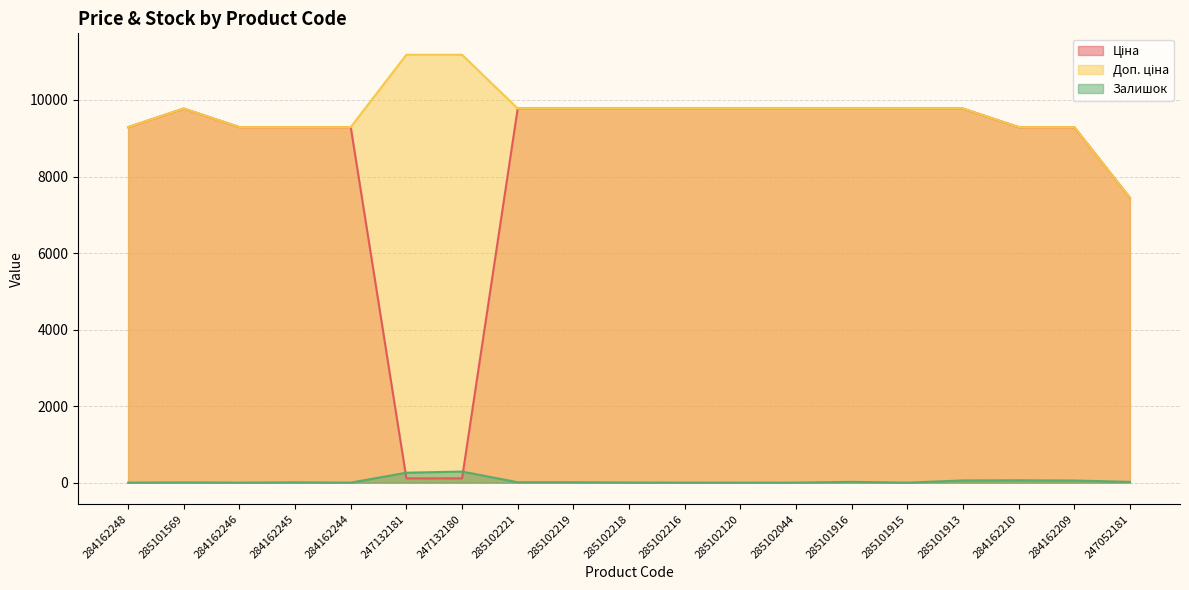

Which label corresponds to the smallest value in the chart?

284162248